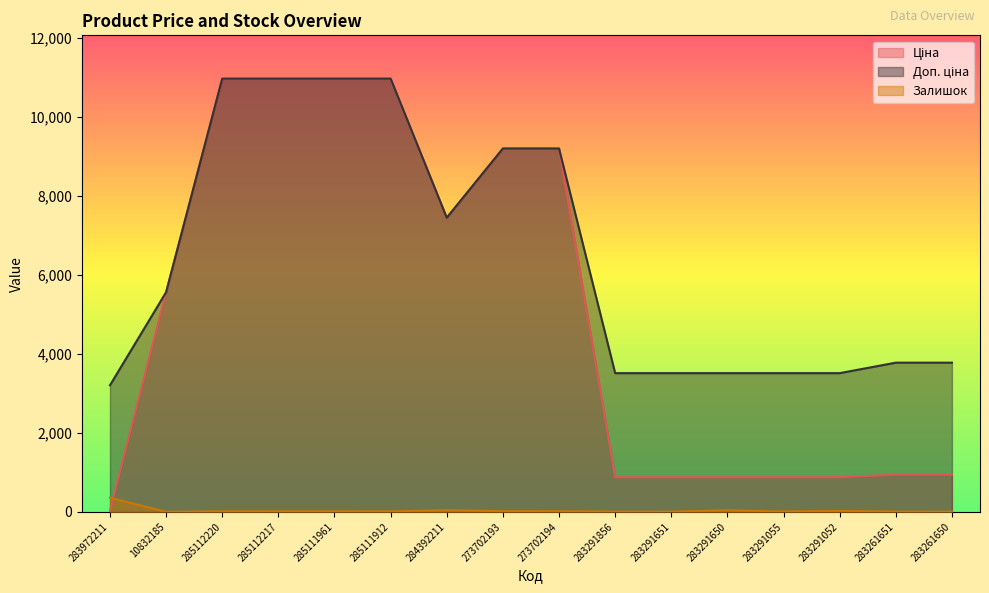

What is the label of the 13th point from the right?

285112217